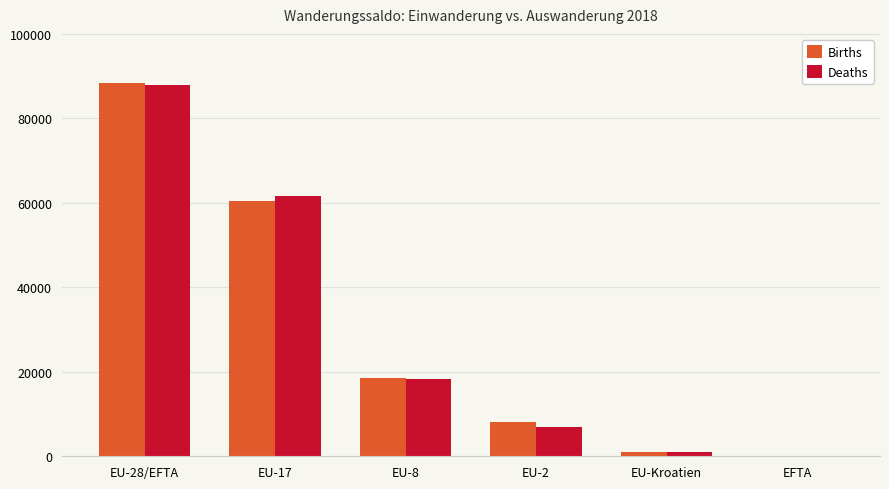

What is the sum of all Births values?

176566